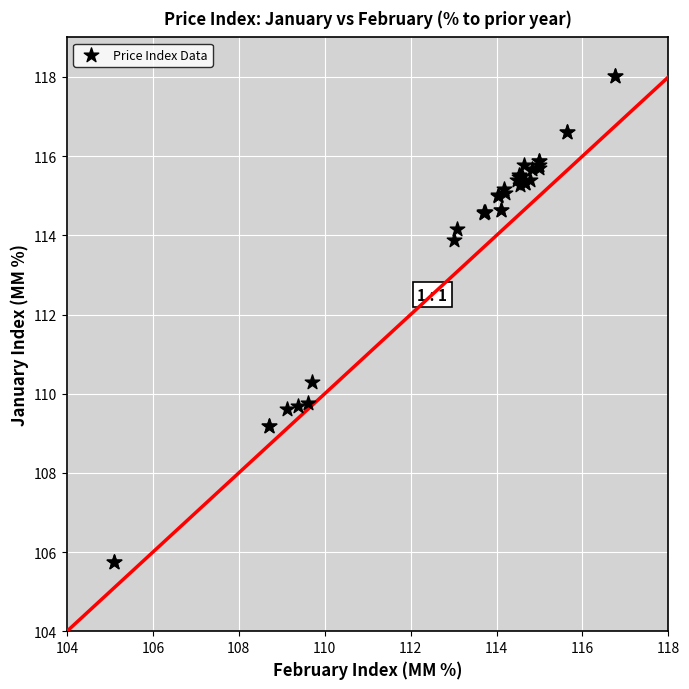

What Y value in the scatter plot is closest to 111?

110.3